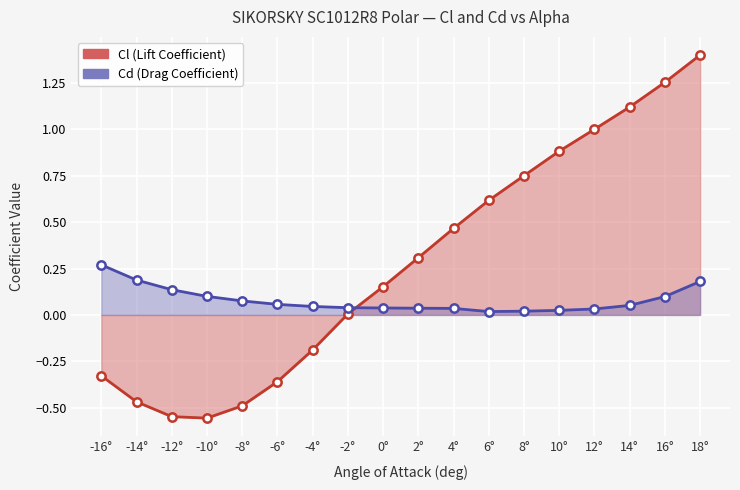

The Cd (Drag Coefficient) series shows 0.0 at -4°. True or false?

False